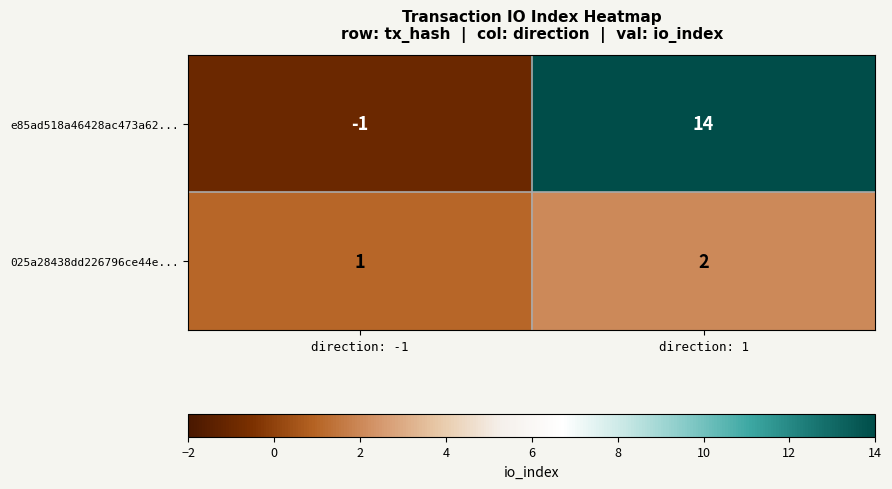

What is the spread (max minus min) of values at direction: -1?

2